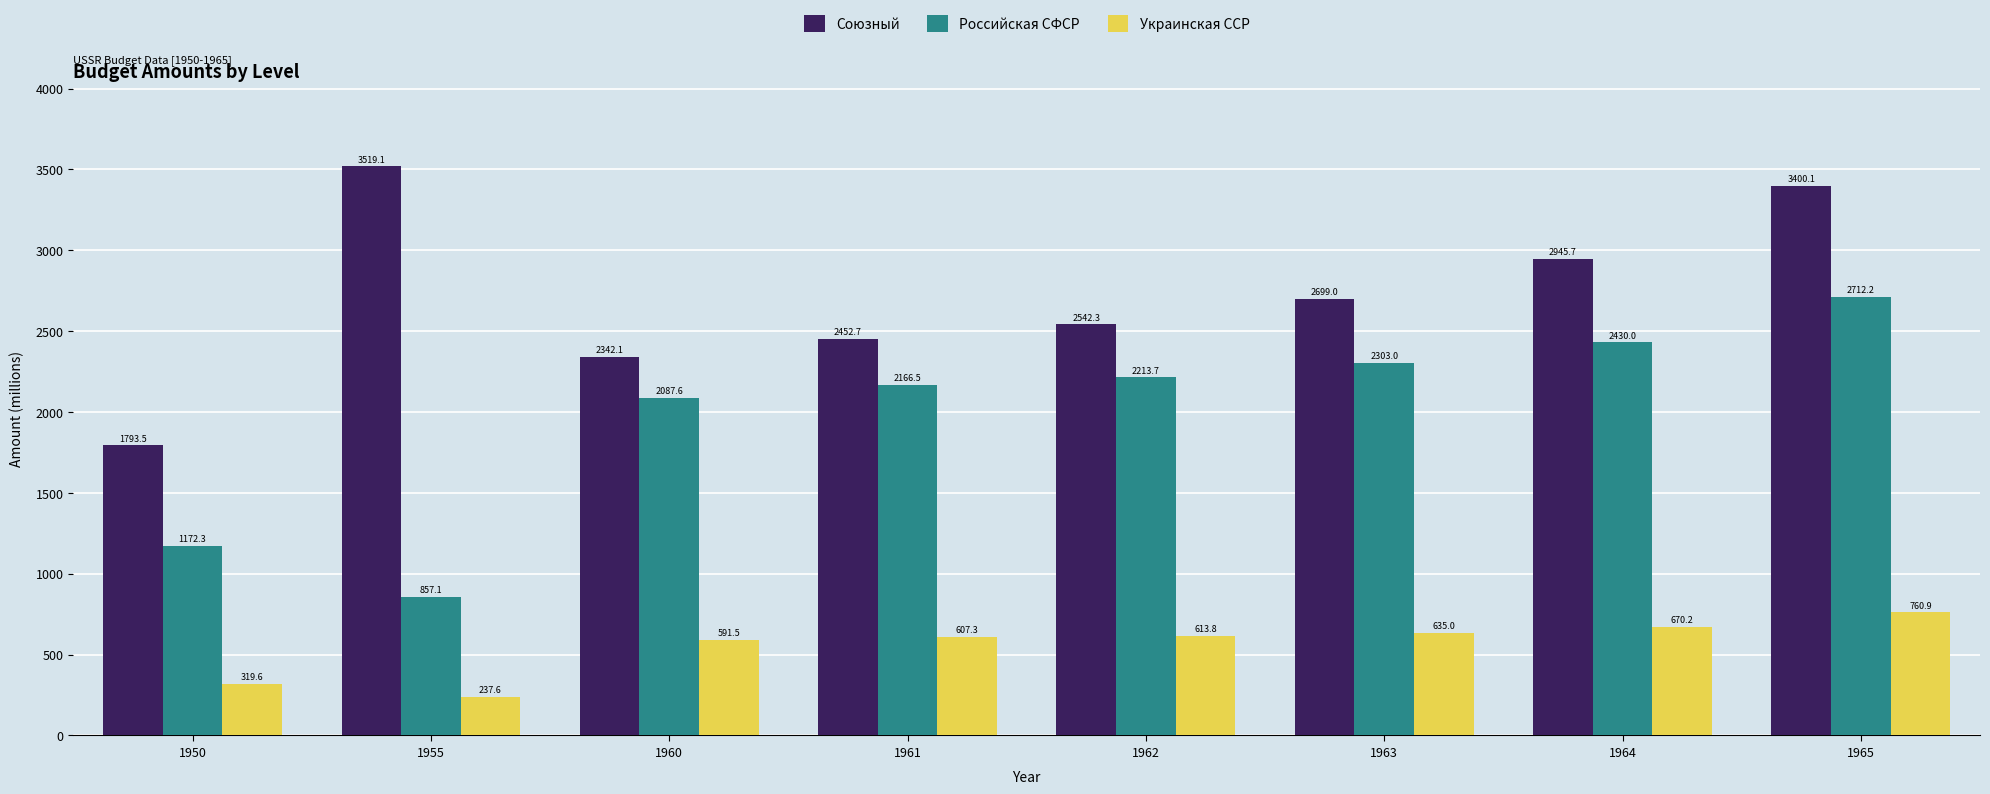

What is the spread (max minus min) of values at 1961?

1845.4